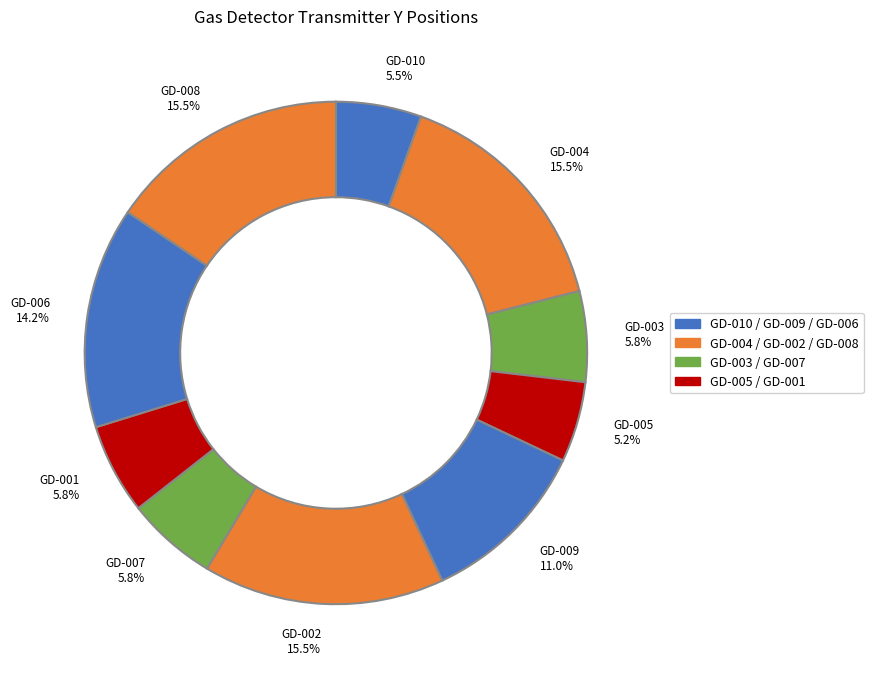

How many slices are in this pie chart?

10